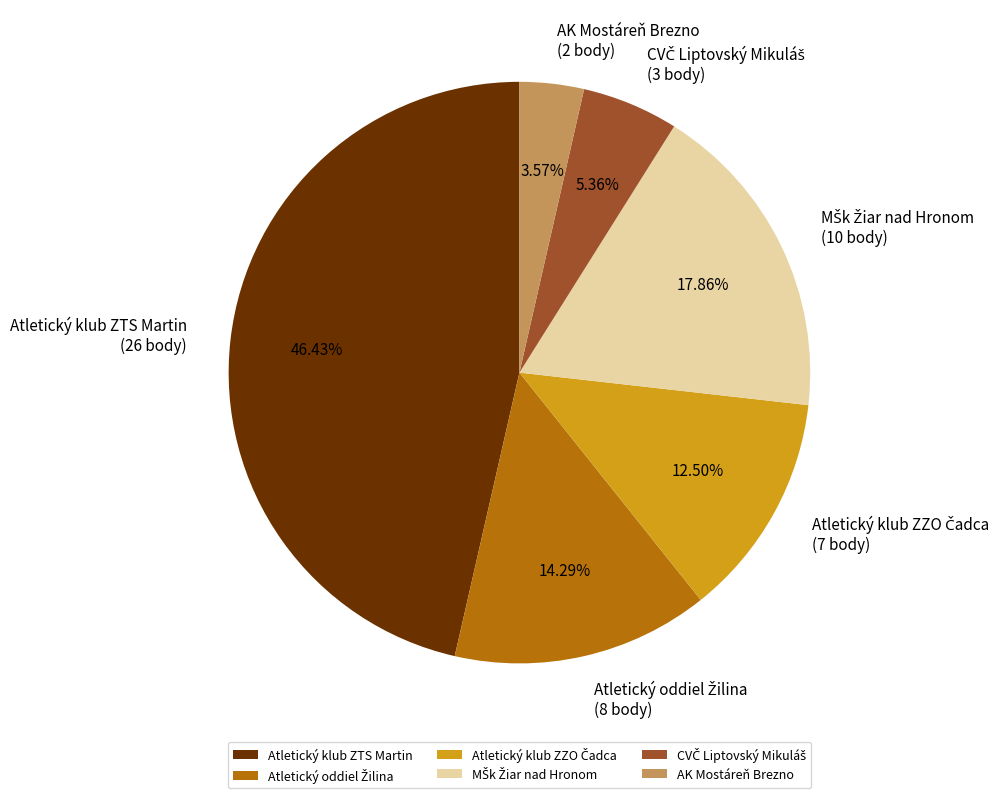

To the nearest percent, what percentage of the pie is Atletický klub ZTS Martin?

46%